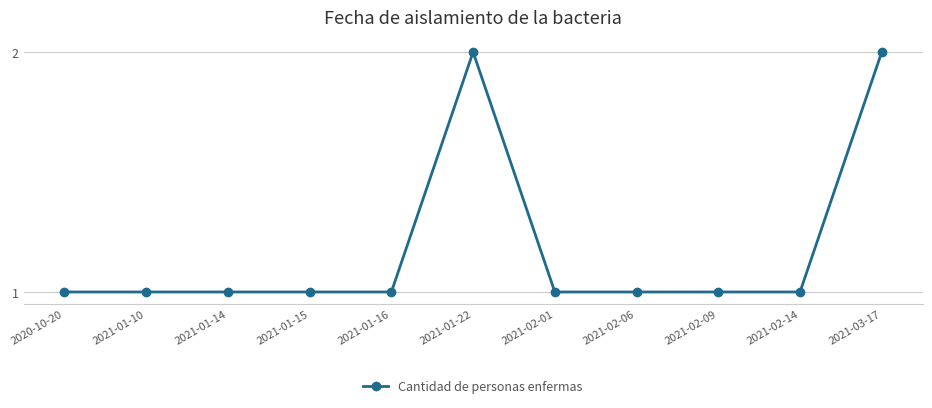

What is the minimum value shown in the chart?

1